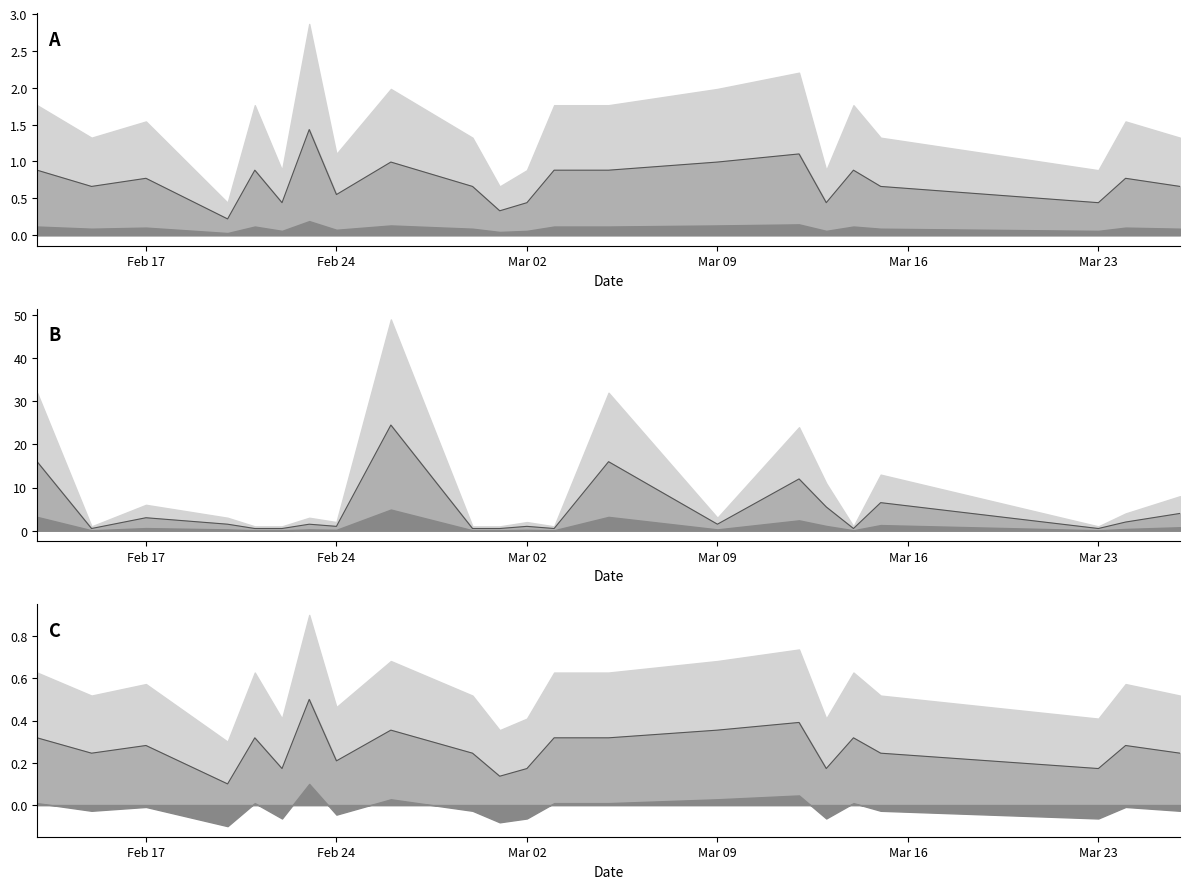

What is the approximate value at Feb 24?

0.2